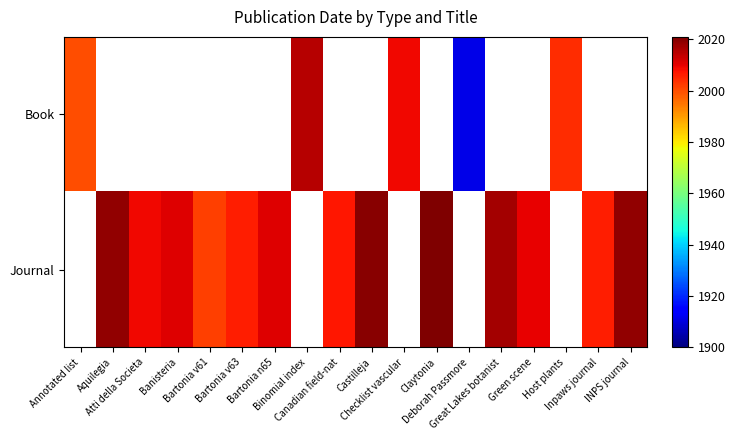

What is the difference between the maximum and minimum values in the Book series?

104.0